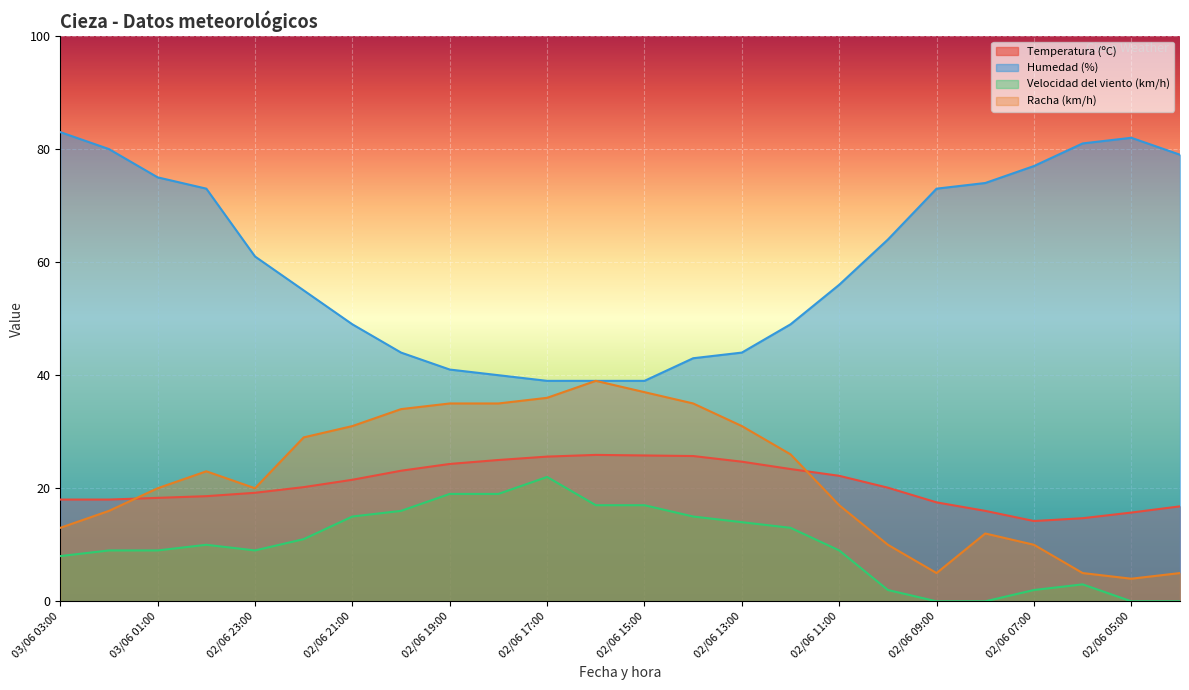

The value of Humedad (%) at 02/06 22:00 is 55.0. True or false?

True